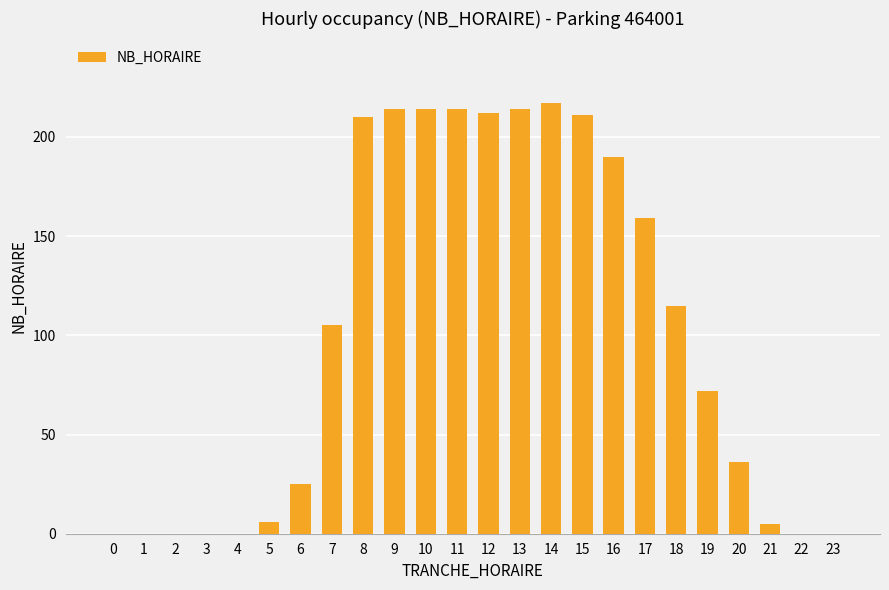

The value at 6 is 12. True or false?

False